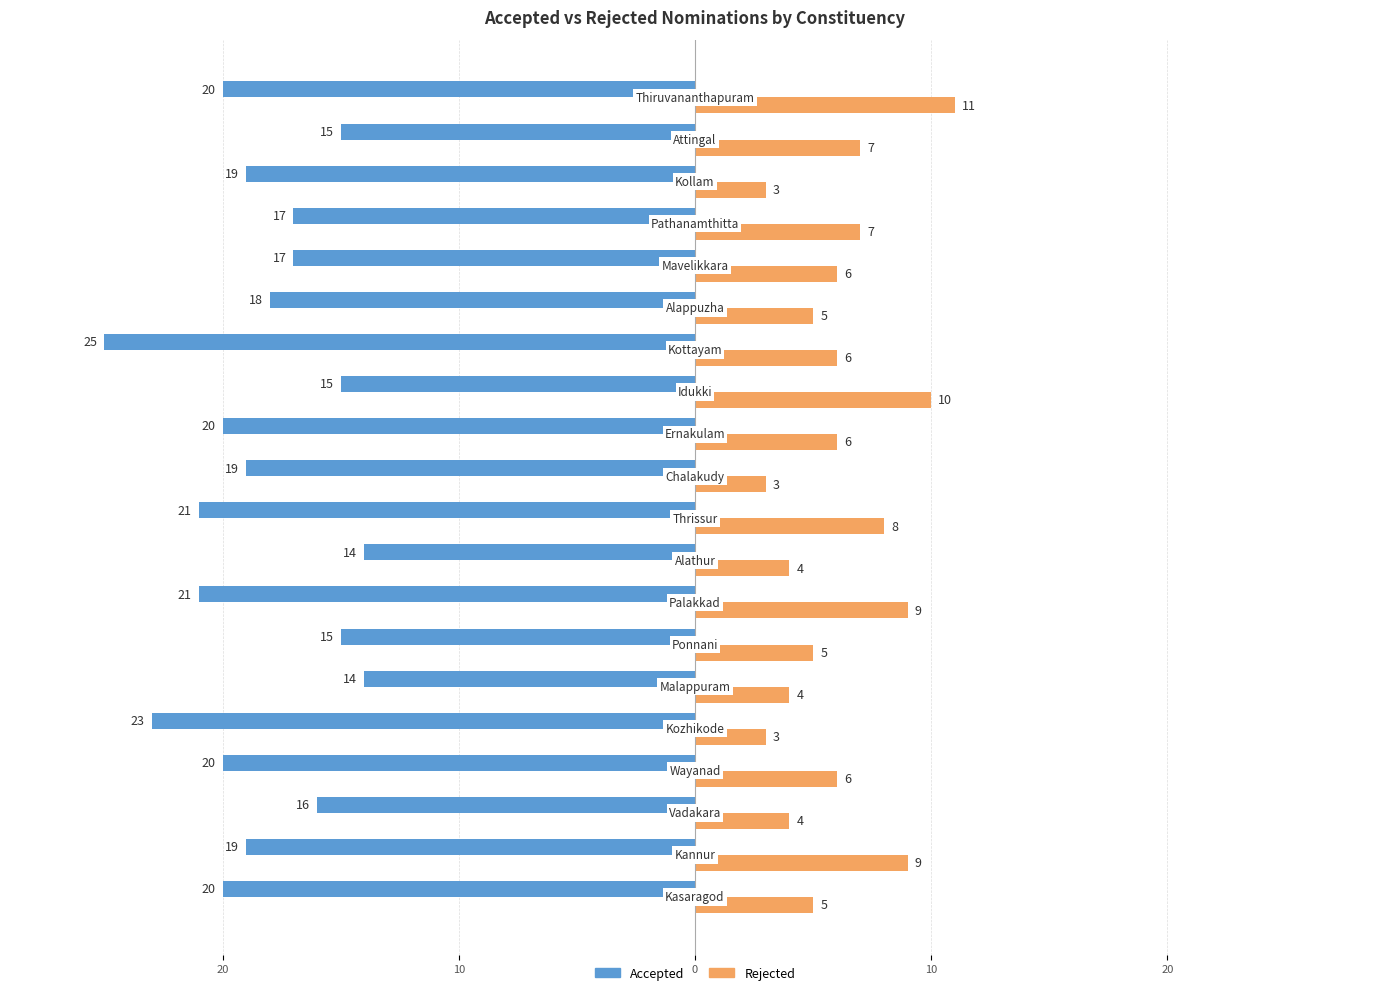

What are all the series names shown in the legend?

Accepted, Rejected